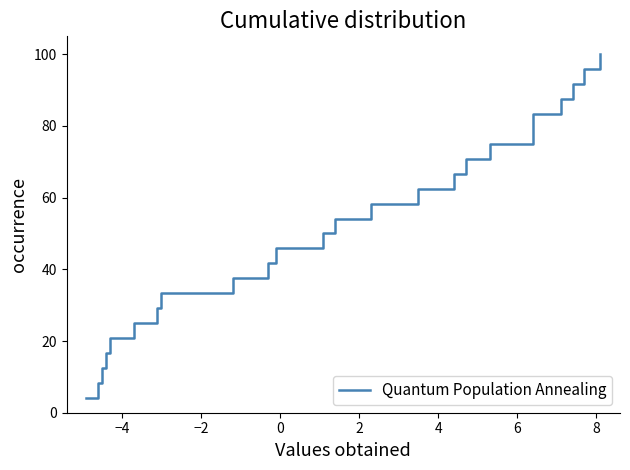

What is the value of the 20th point from the left?

83.3